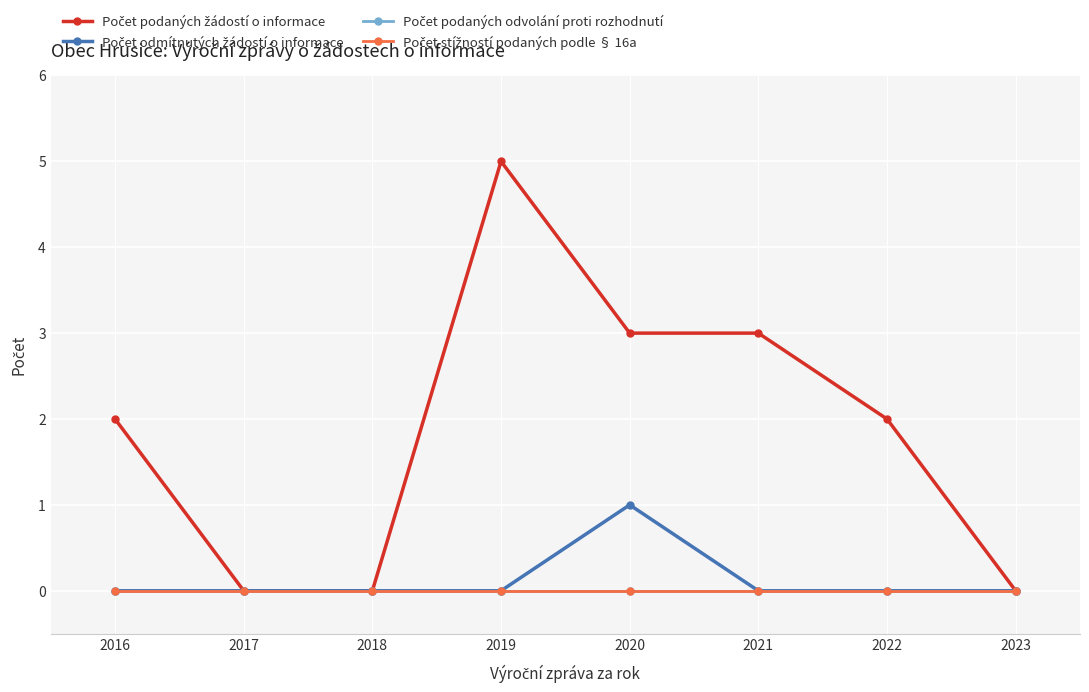

True or false: Počet podaných odvolání proti rozhodnutí and Počet stížností podaných podle § 16a cross at least once.

False